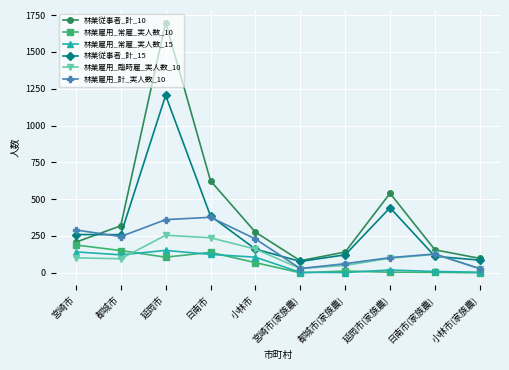

How many values in the 林業雇用_計_実人数_10 series are below 230?

5